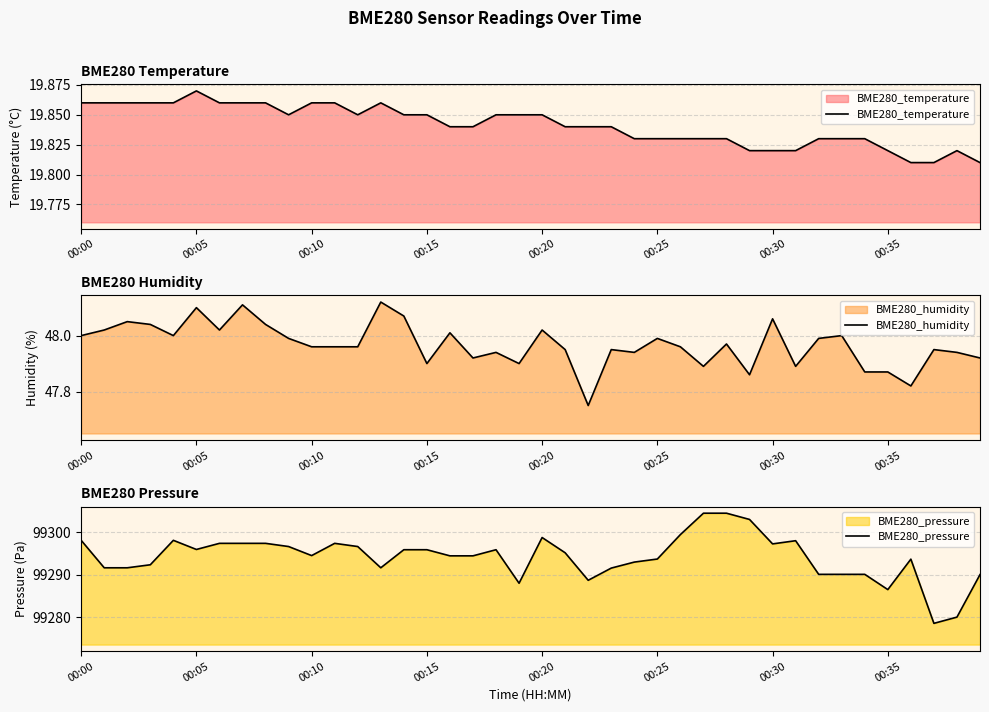

At which category is the sum across all series the highest?

28